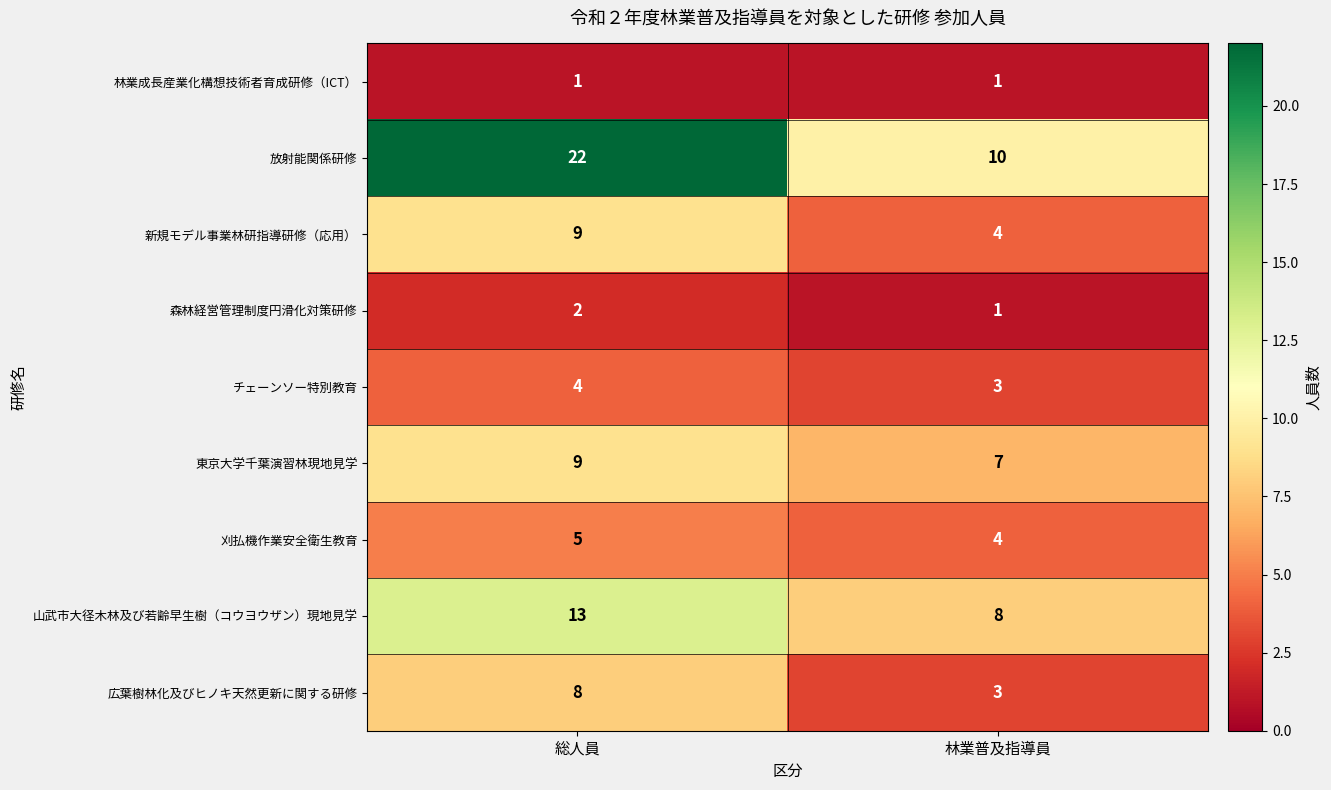

What is the greatest value displayed?

22